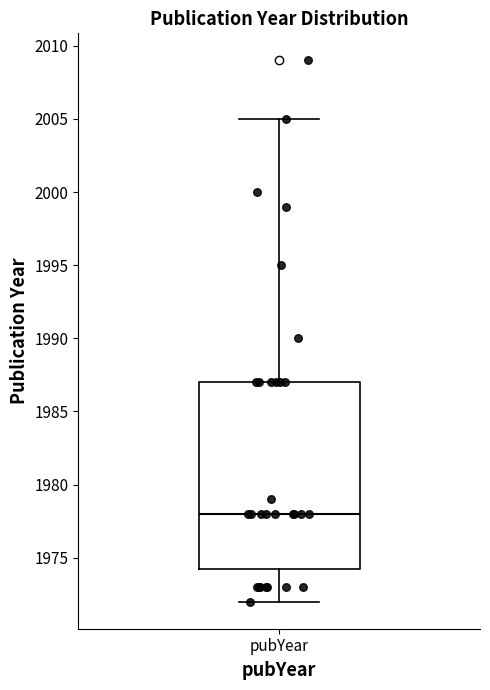

Read this box plot against the y-axis: the position of the median line, the range covered by the box, and the ends of both whiskers. The values are not printed on the chart, so give them approximately, as read against the axis.

median 1978.0, box 1974.5 to 1987.0, whiskers 1972.0 to 2005.0